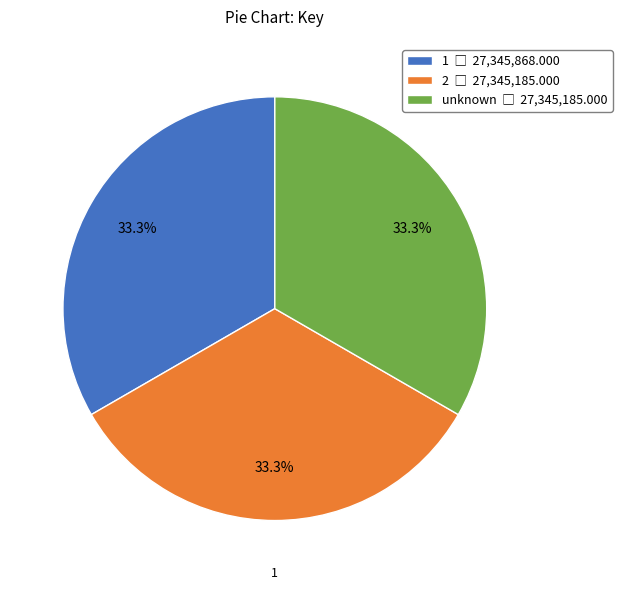

Is there a majority slice in this chart?

No